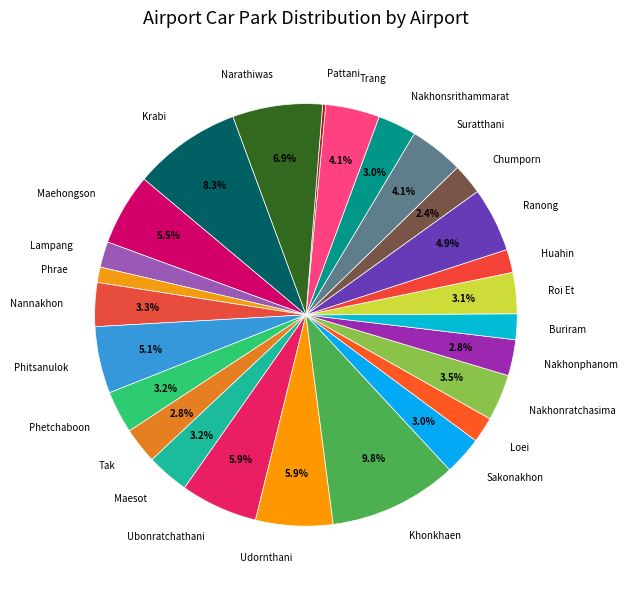

Which slice is the largest?

Khonkhaen